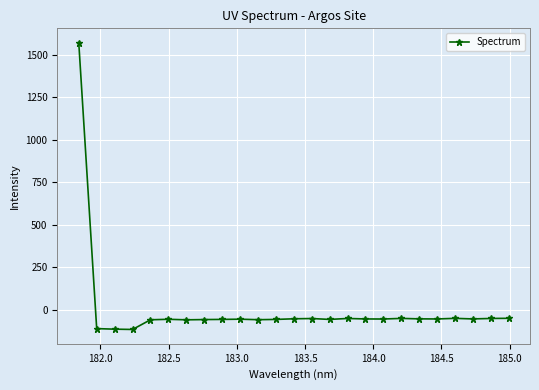

What is the value of the 14th point from the left?

-50.5